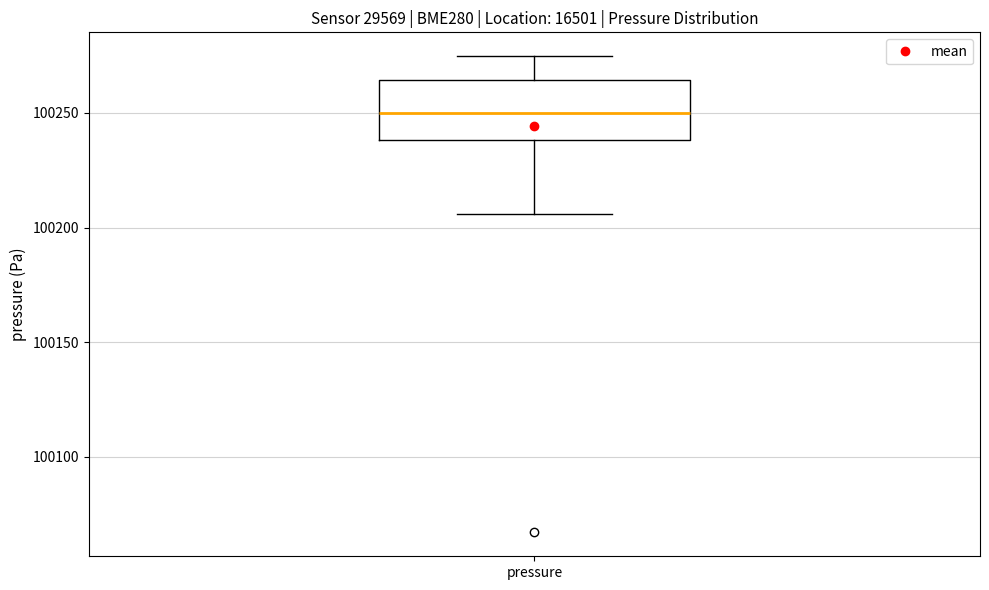

Where does the lower whisker of the box for pressure end on the y-axis? The values are not printed on the chart, so give them approximately, as read against the axis.

100205